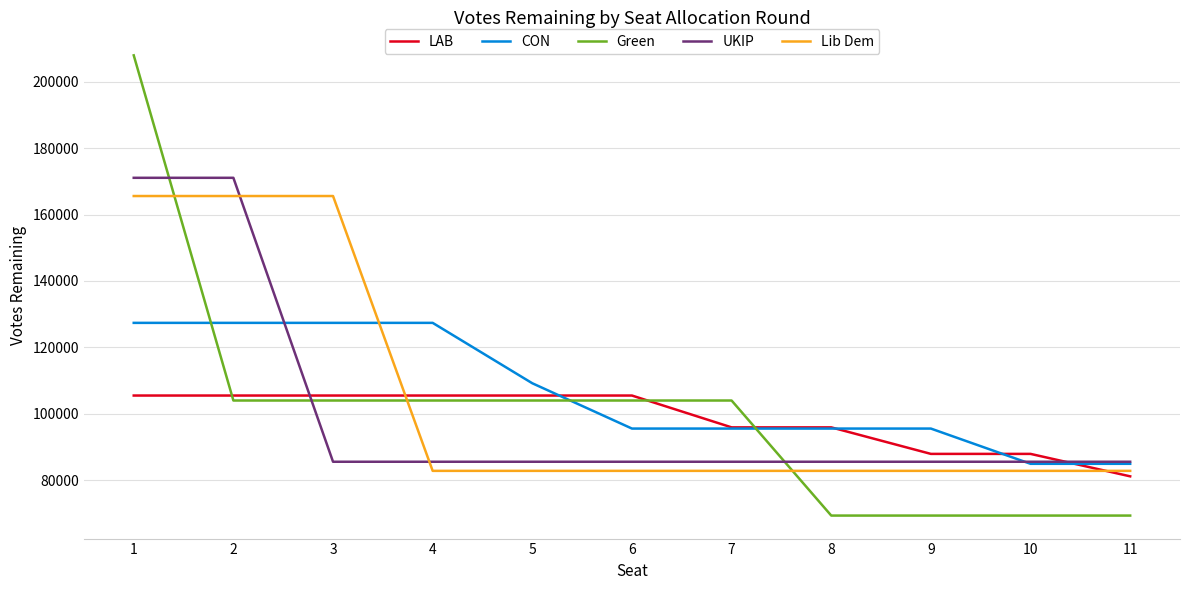

Rank the series at 4 from highest to lowest value.

CON, LAB, Green, UKIP, Lib Dem